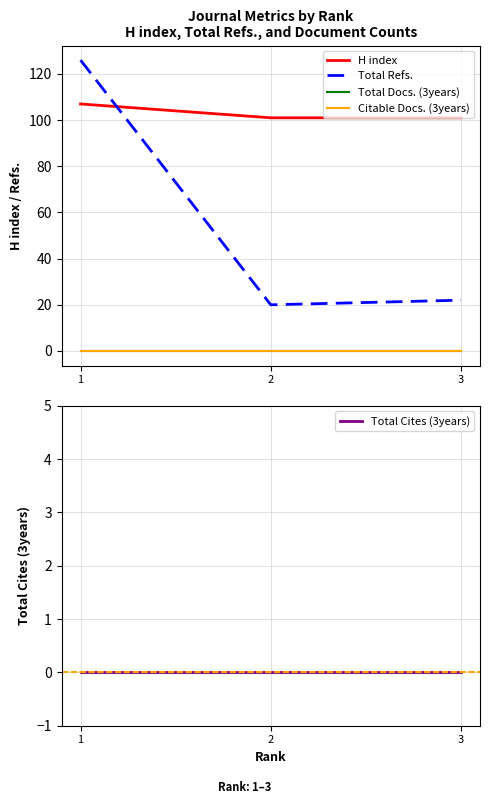

At which label is Total Cites (3years) closest to 0?

1